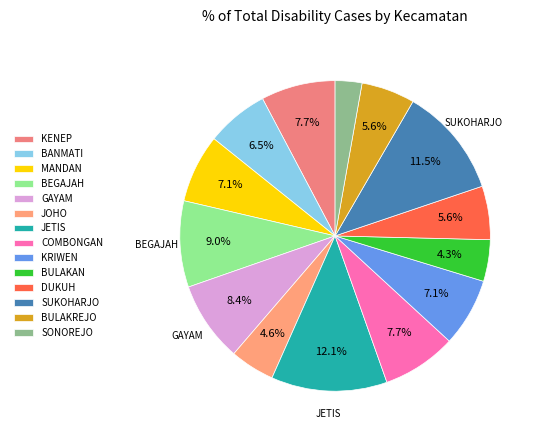

To the nearest percent, what is the combined percentage of SUKOHARJO and BULAKAN?

16%